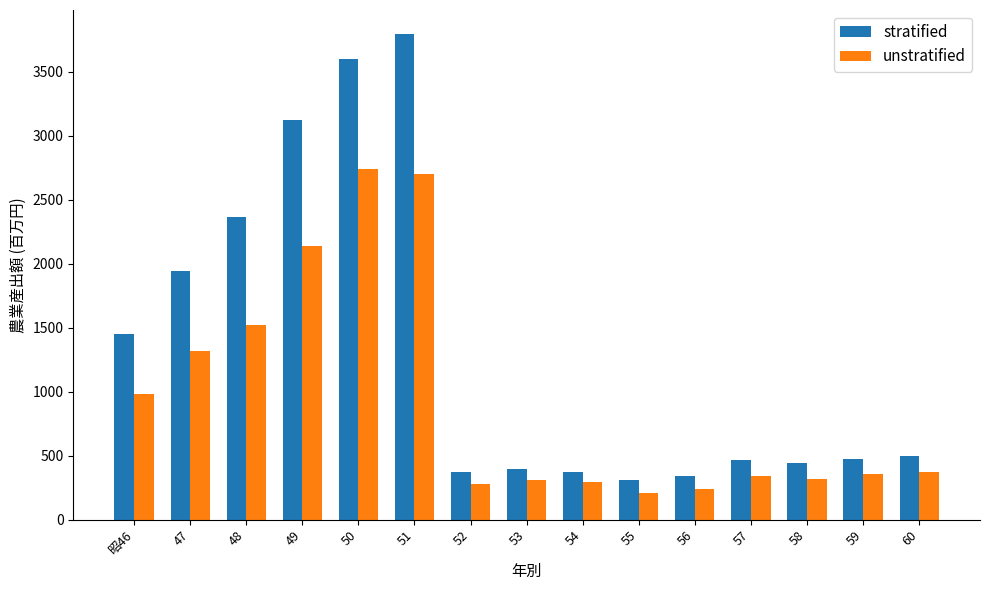

What value does the unstratified series have at 49?

2141